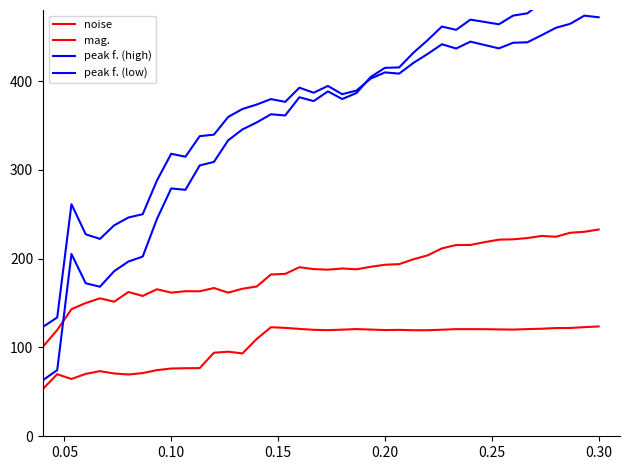

At 0.30, list the series in order from largest to smallest.

peak f. (high), peak f. (low), noise, mag.